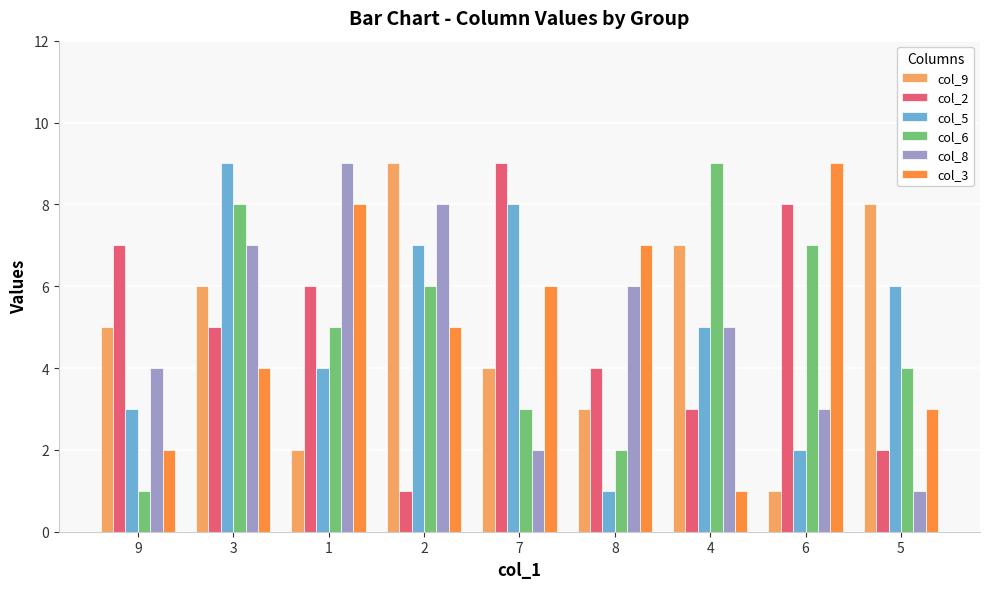

What is the difference between the second highest and second lowest values in the col_5 series?

6